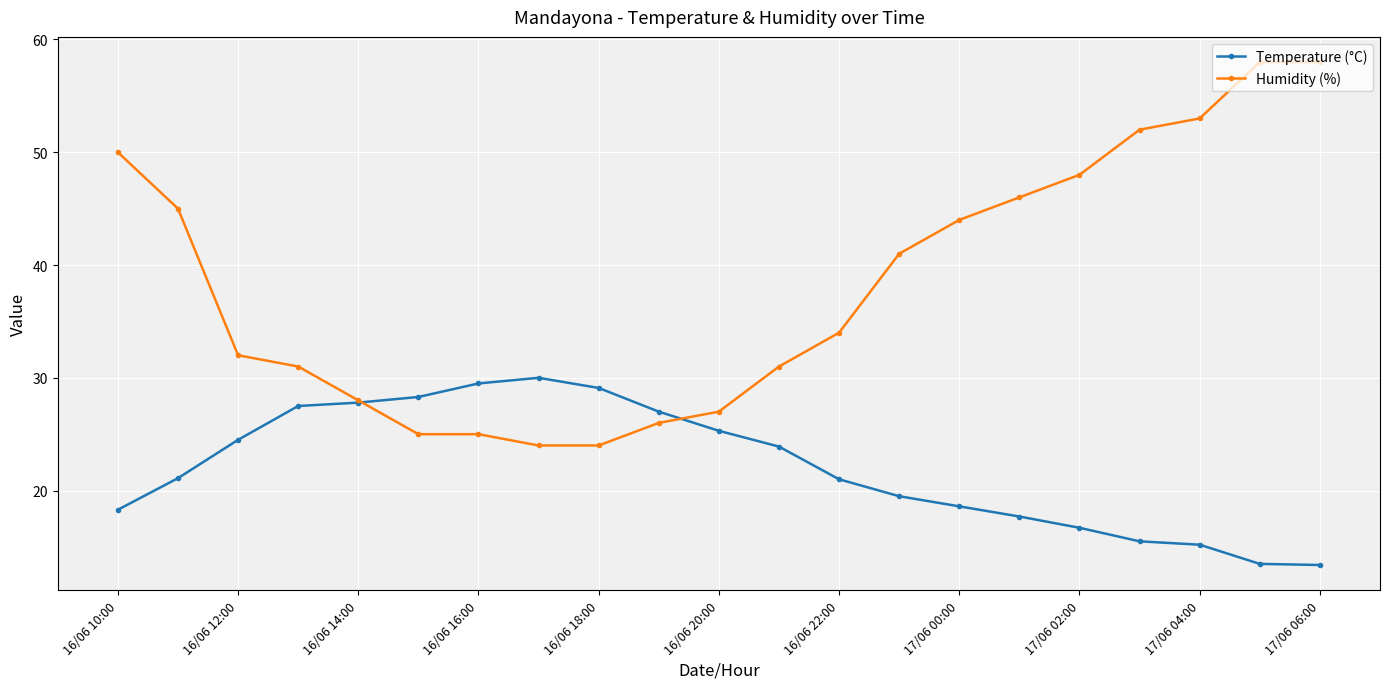

What is the minimum value shown in the chart?

13.4